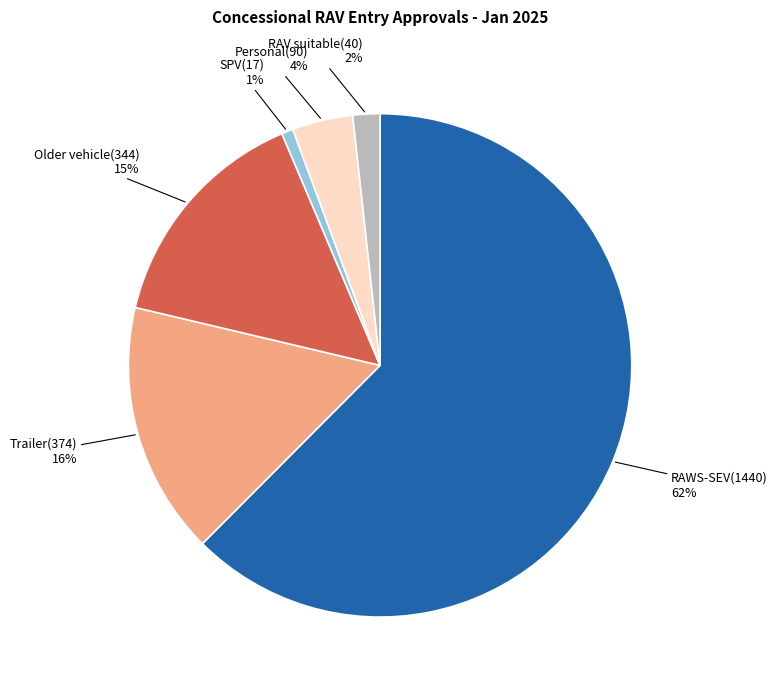

Count the number of slices in the pie.

6